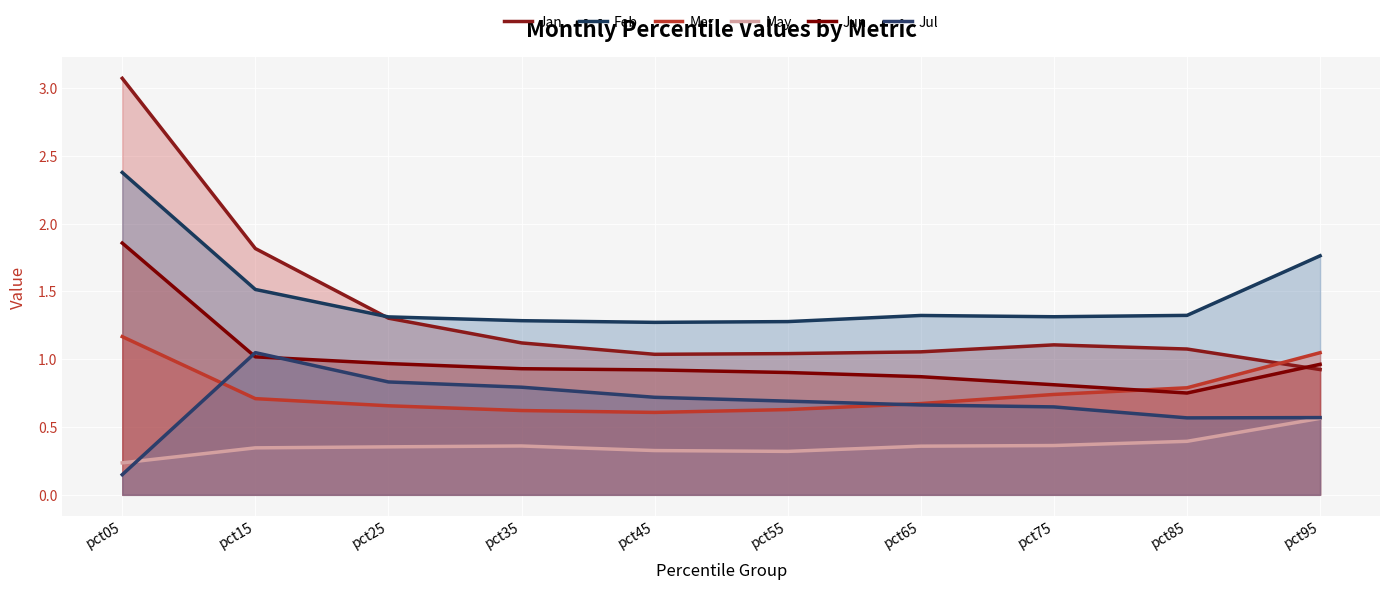

Is it true that May equals 0.4 at pct45?

False